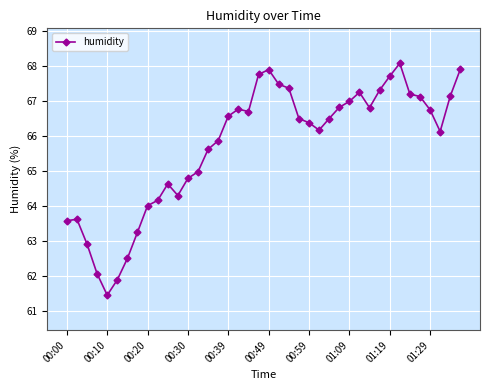

What is the minimum value shown in the chart?

61.5